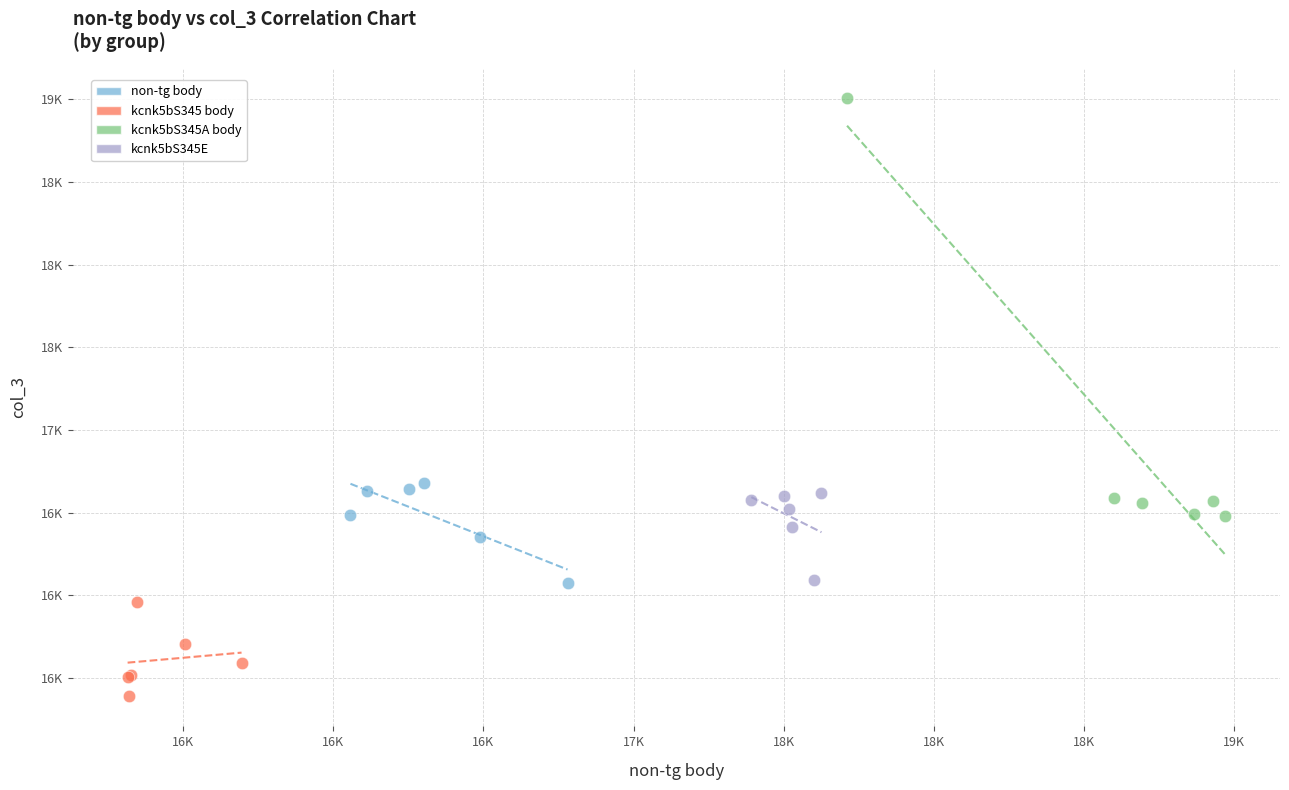

Which series contains the lowest Y value?

kcnk5bS345 body